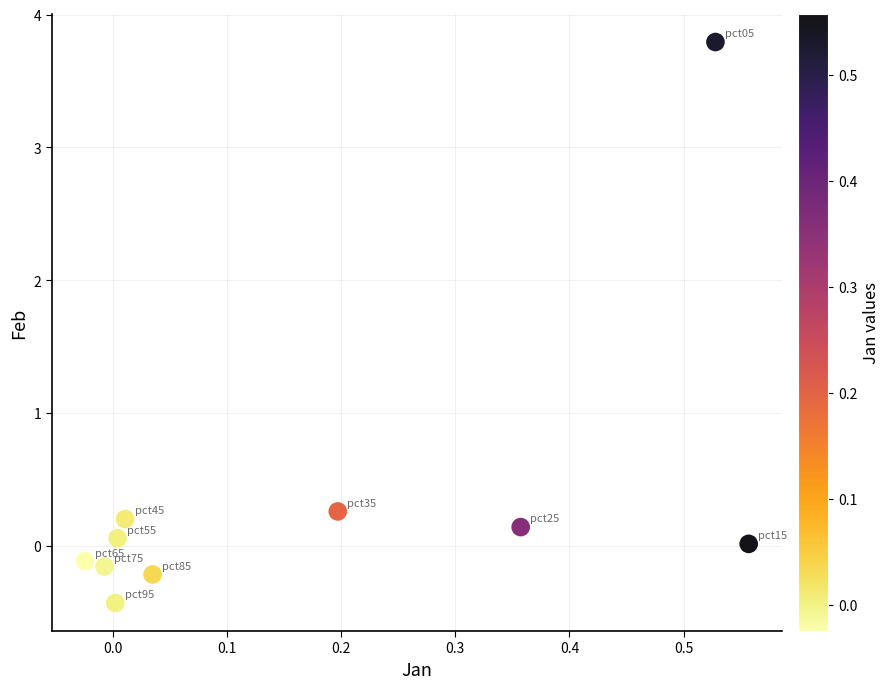

What is the range of Y values (max minus min)?

4.2